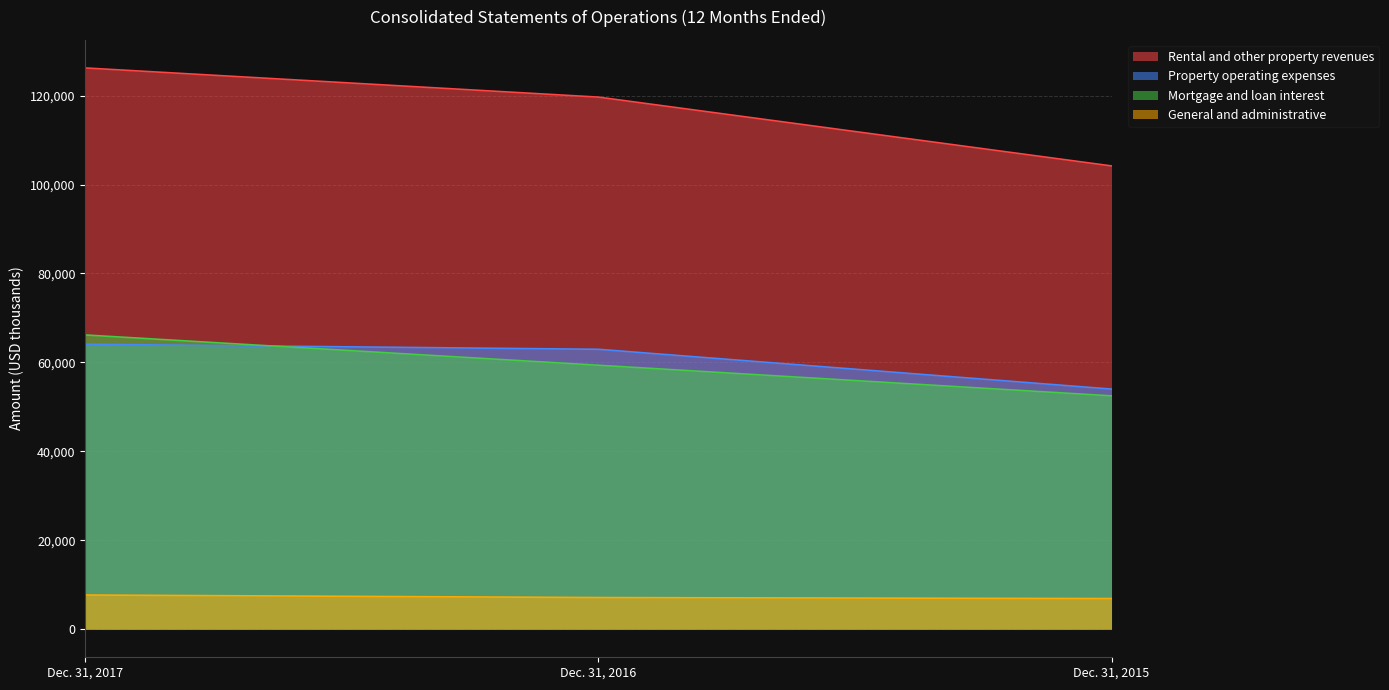

What value does the Property operating expenses series have at Dec. 31, 2017, to the nearest 10?

64090